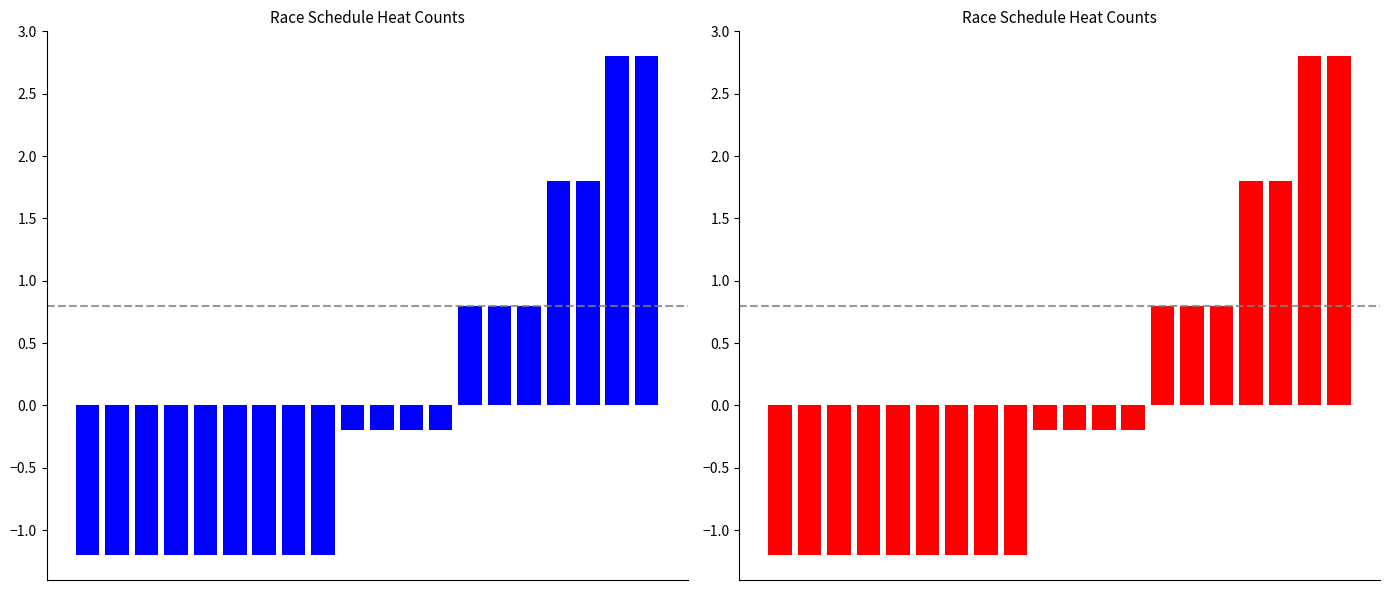

What is the difference between the second highest and second lowest values?

4.0